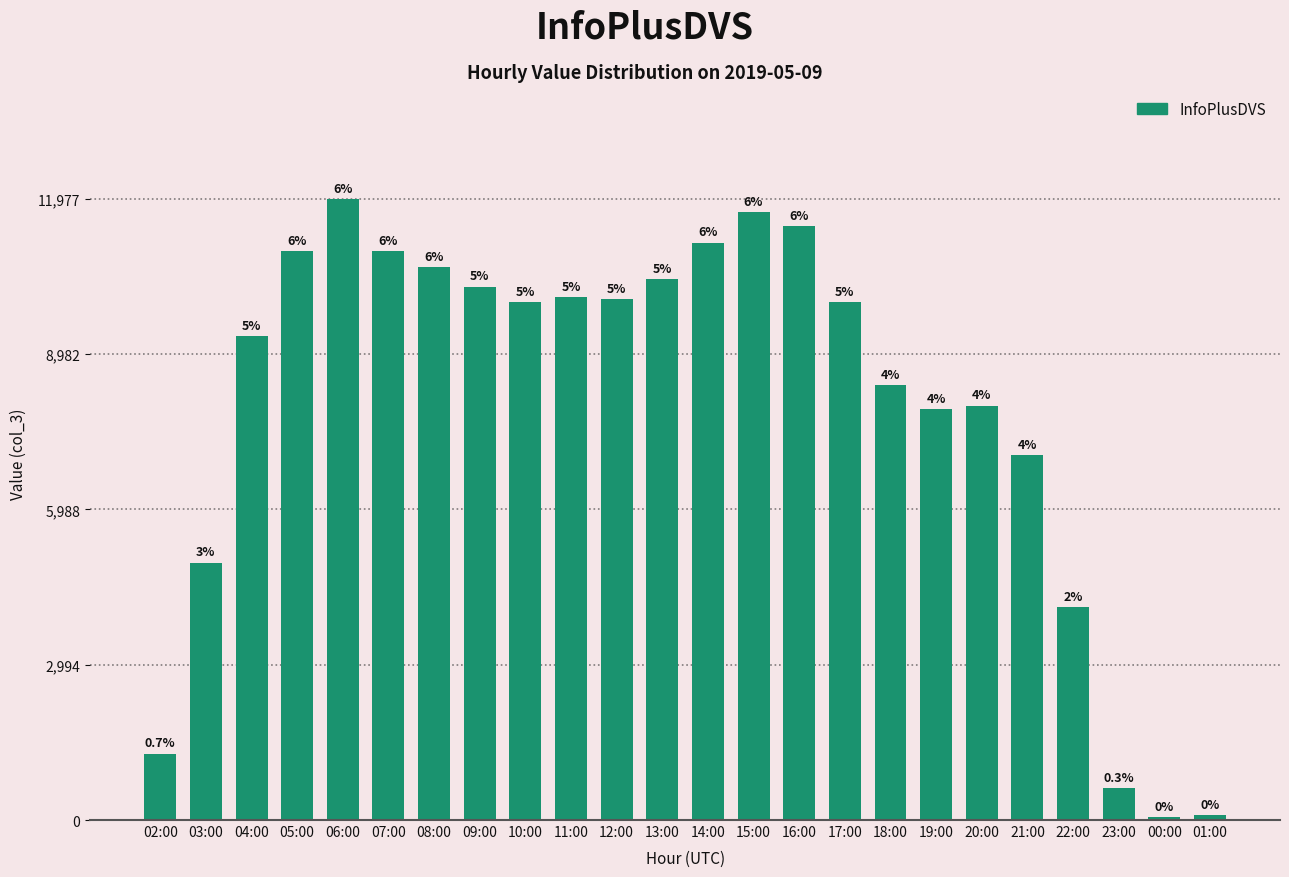

How many bars are there in total?

24